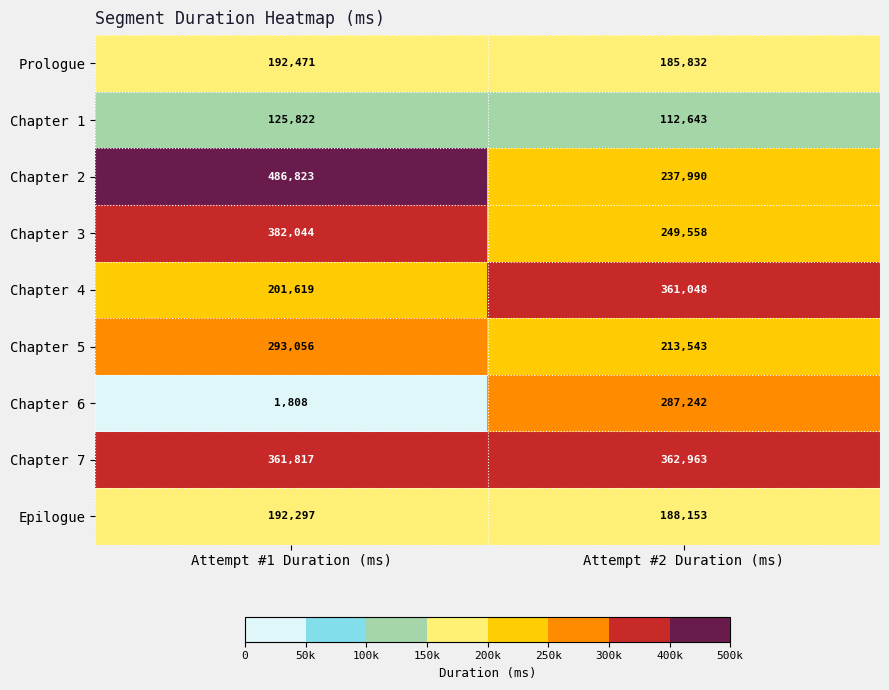

Between Attempt #1 Duration (ms) and Attempt #2 Duration (ms), which series saw the biggest shift?

Chapter 6